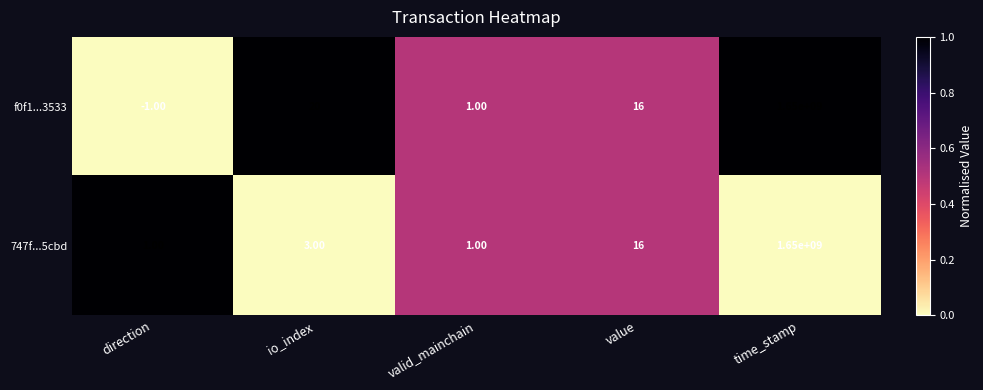

Which series has the largest range (max minus min)?

f0f1...3533